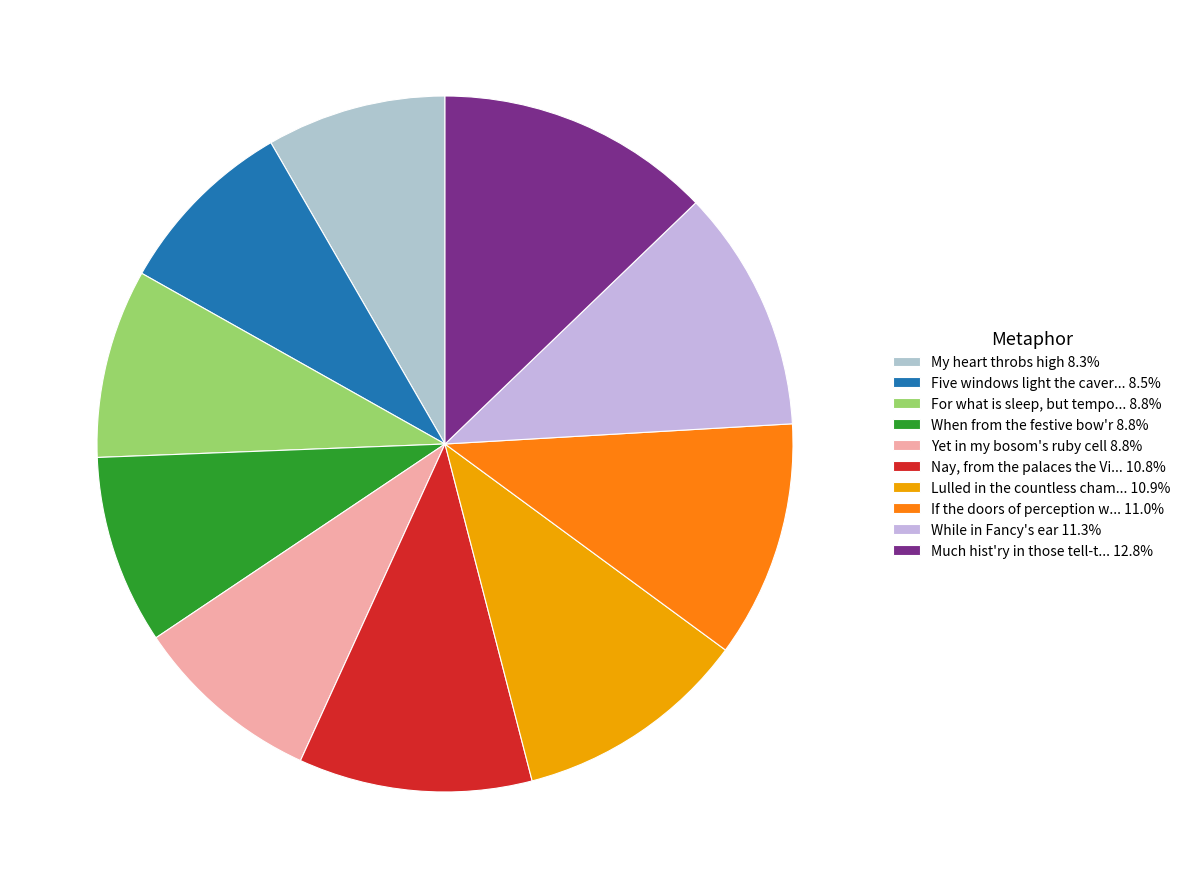

To the nearest percent, what is the average slice percentage?

10%